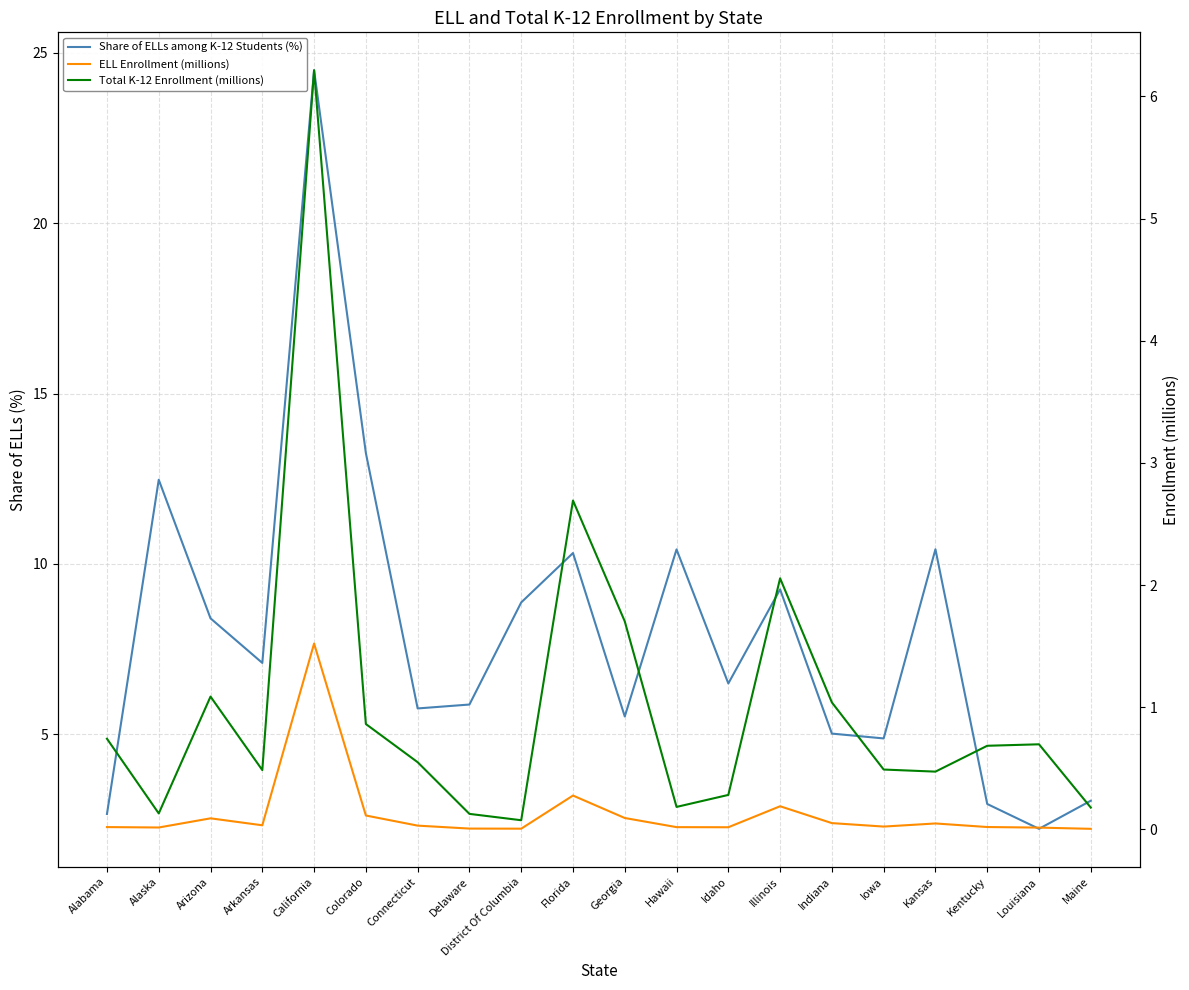

True or false: Total K-12 Enrollment (millions) and Share of ELLs among K-12 Students (%) cross at least once.

False